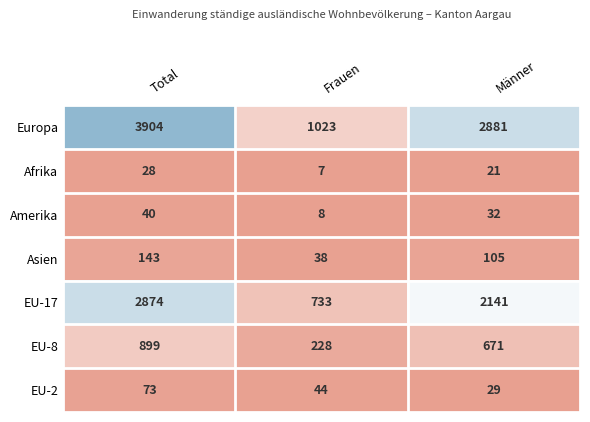

Reading left to right, transcribe all the data shown in this chart.

Europa: 3904	1023	2881
Afrika: 28	7	21
Amerika: 40	8	32
Asien: 143	38	105
EU-17: 2874	733	2141
EU-8: 899	228	671
EU-2: 73	44	29